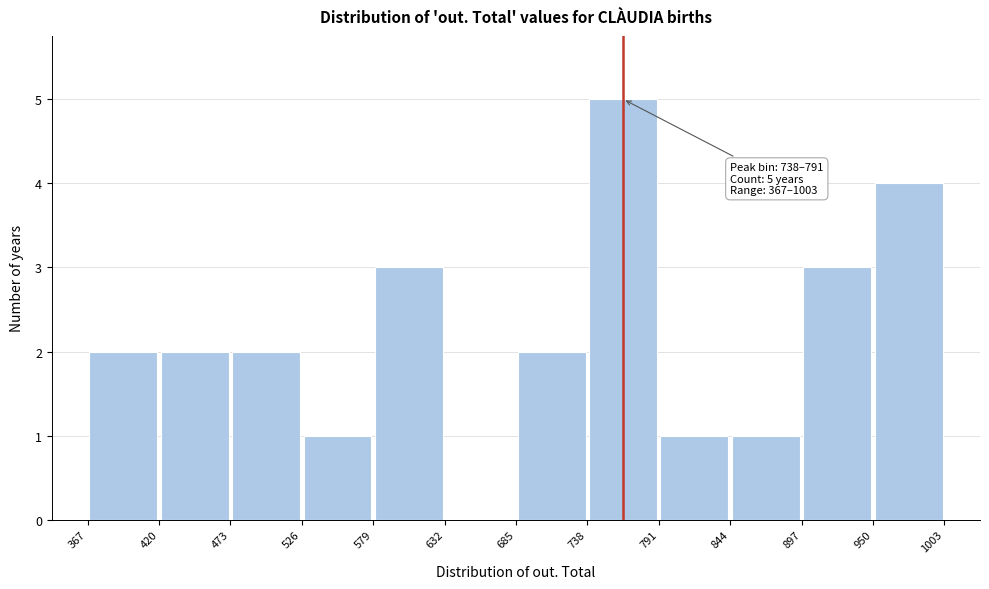

Over which range of the x-axis is the bar tallest?

738 to 791